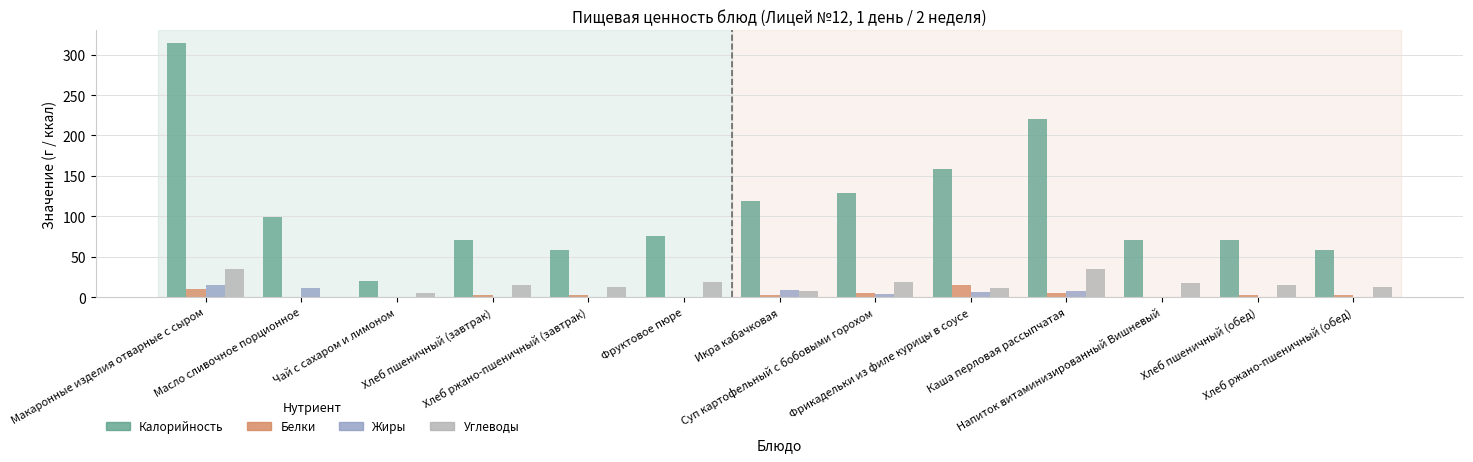

How many values in the Углеводы series exceed 14?

7